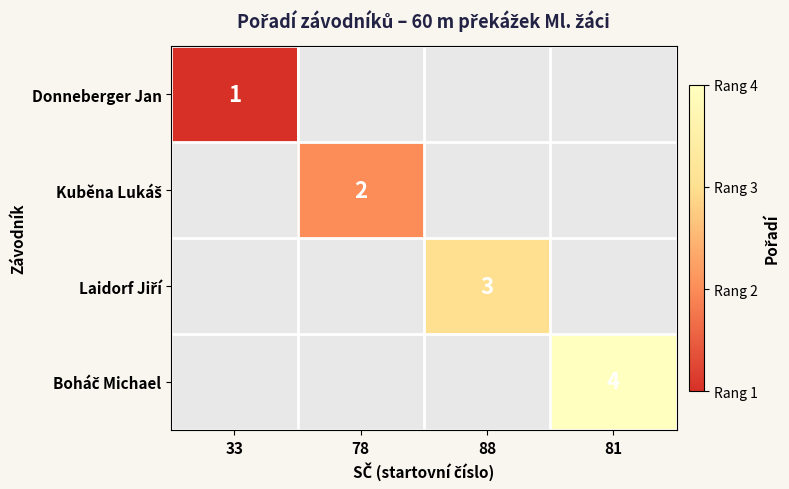

At which label does Kuběna Lukáš reach its peak?

33